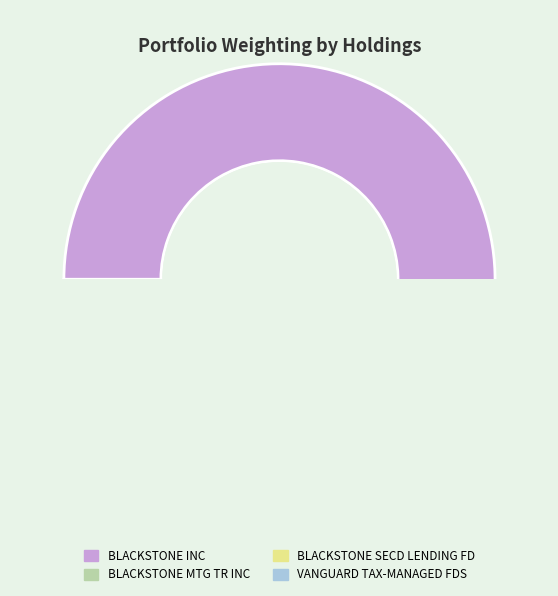

Which category has the biggest portion of the pie?

BLACKSTONE INC